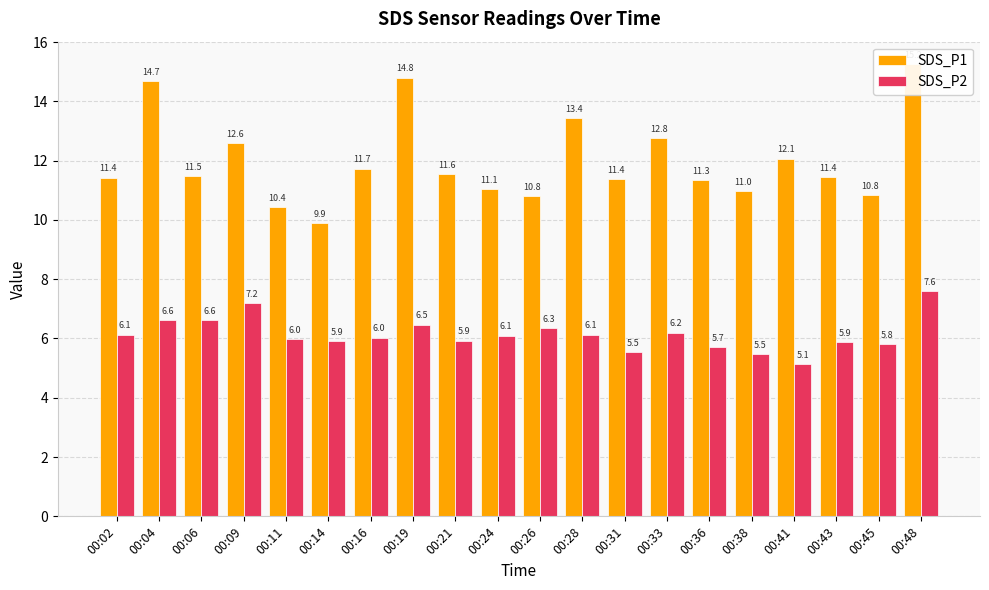

At which category is the sum across all series the highest?

00:48